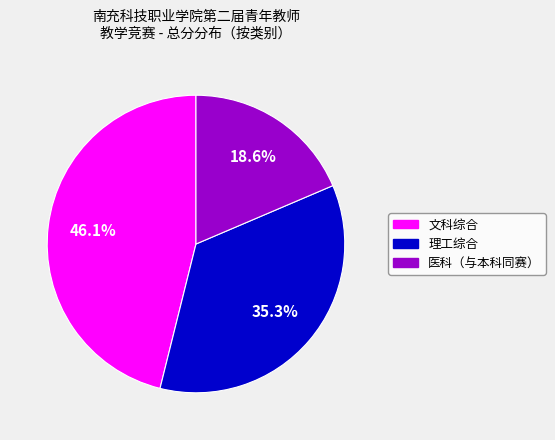

To the nearest percent, what is the average slice percentage?

33%